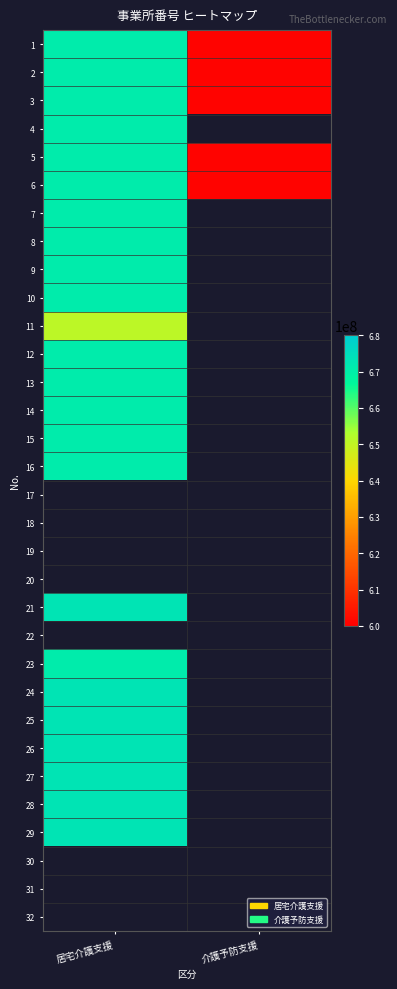

How many values in 28 are above zero?

1